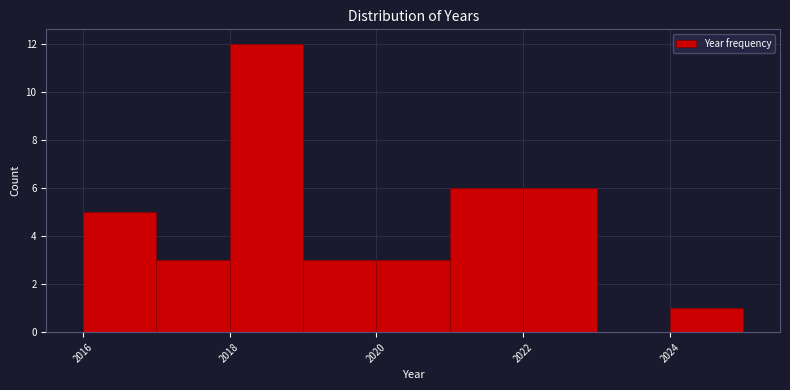

Reading left to right, transcribe this chart: for each bar, give the range it covers on the x-axis and its height. The values are not printed on the chart, so give them approximately, as read against the axis.

2016 to 2017: 5
2017 to 2018: 3
2018 to 2019: 12
2019 to 2020: 3
2020 to 2021: 3
2021 to 2022: 6
2022 to 2023: 6
2023 to 2024: 0
2024 to 2025: 1